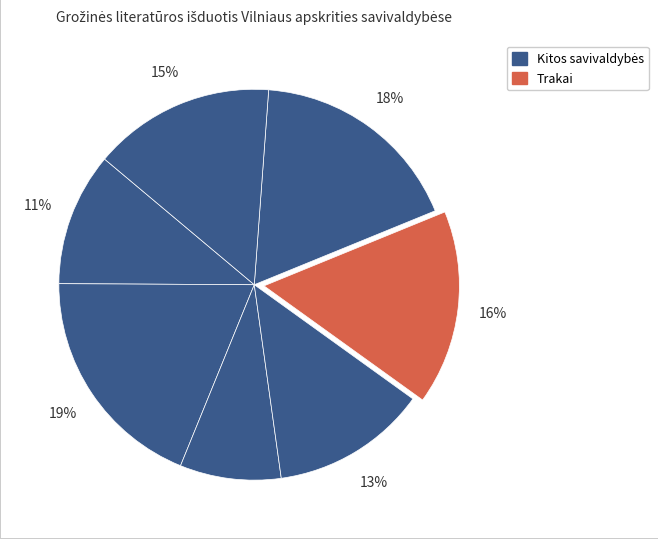

To the nearest percent, what is the average slice percentage?

14%